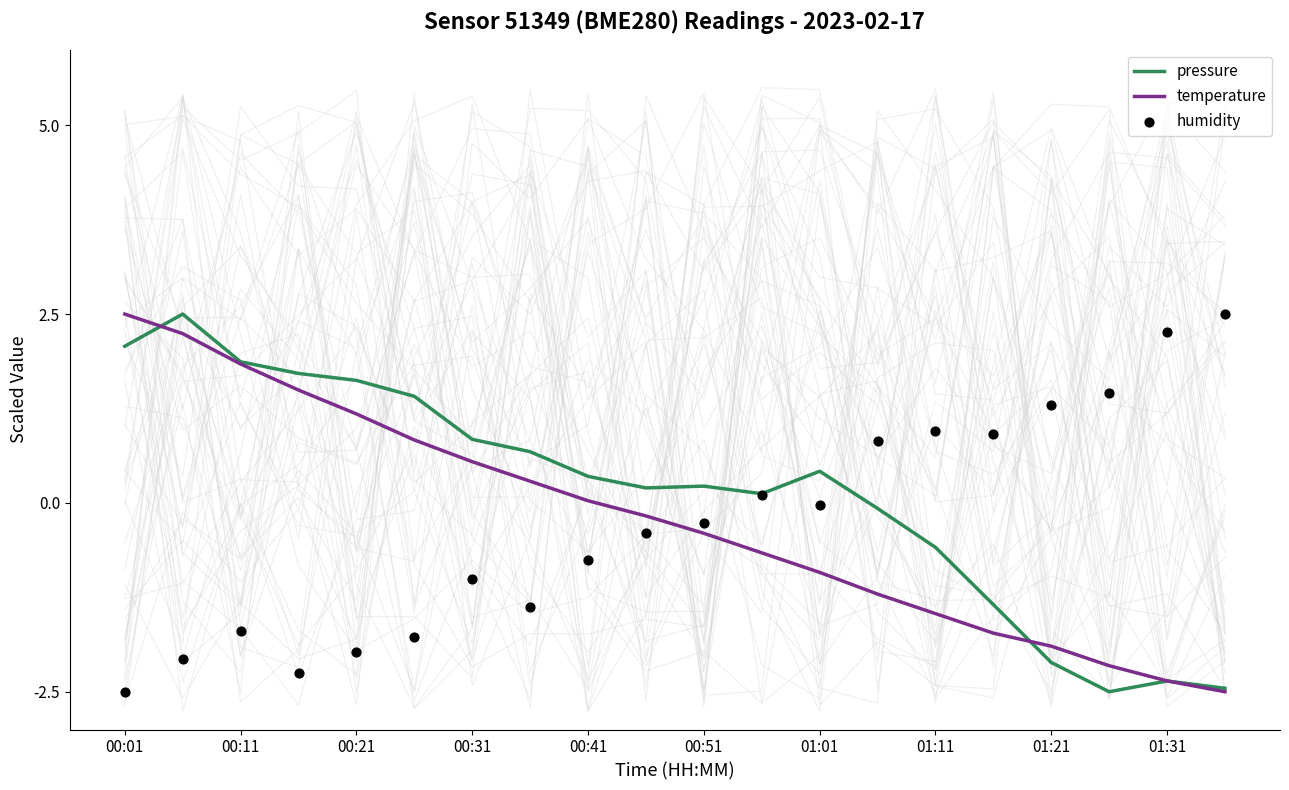

What is the total value across all series at 19?

-2.5